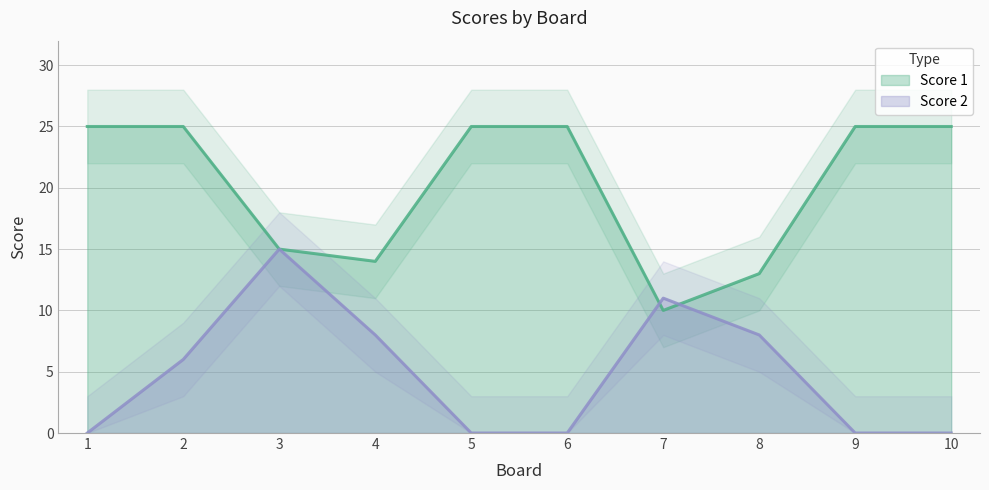

At which label is Score 1 closest to 17?

3